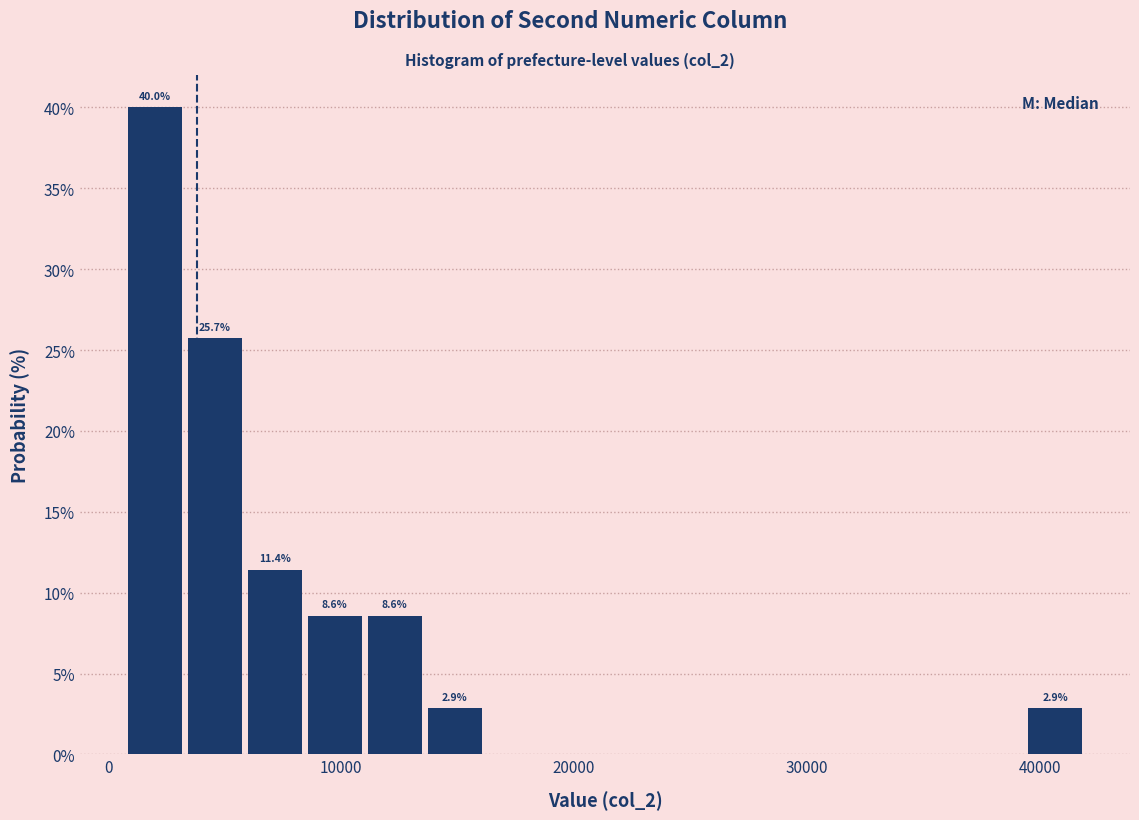

Around what value on the x-axis is the tallest bar? Give the approximate position of its centre, as read against the axis.

2000